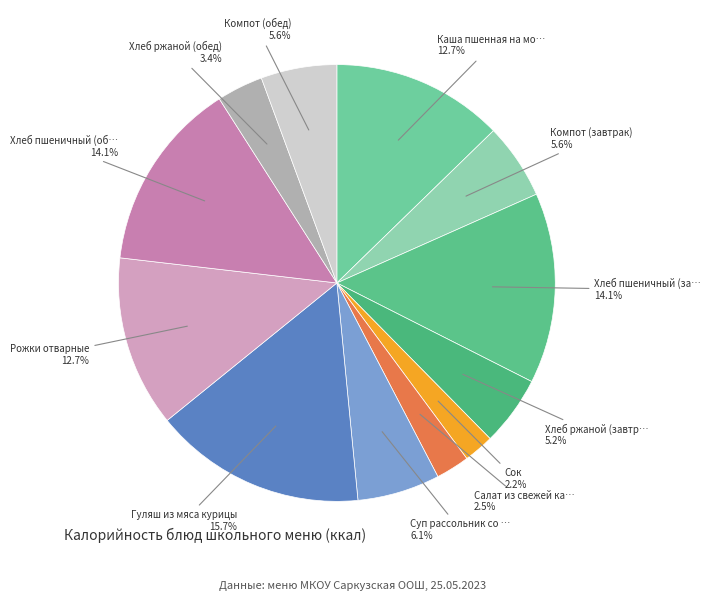

Which category has the smallest portion of the pie?

Сок